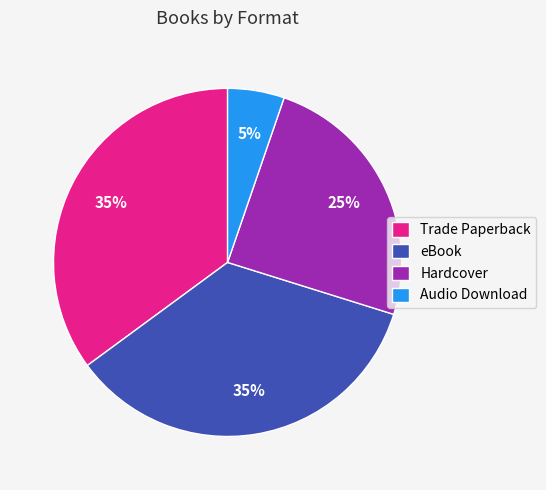

The eBook slice represents 45% of the pie. True or false?

False